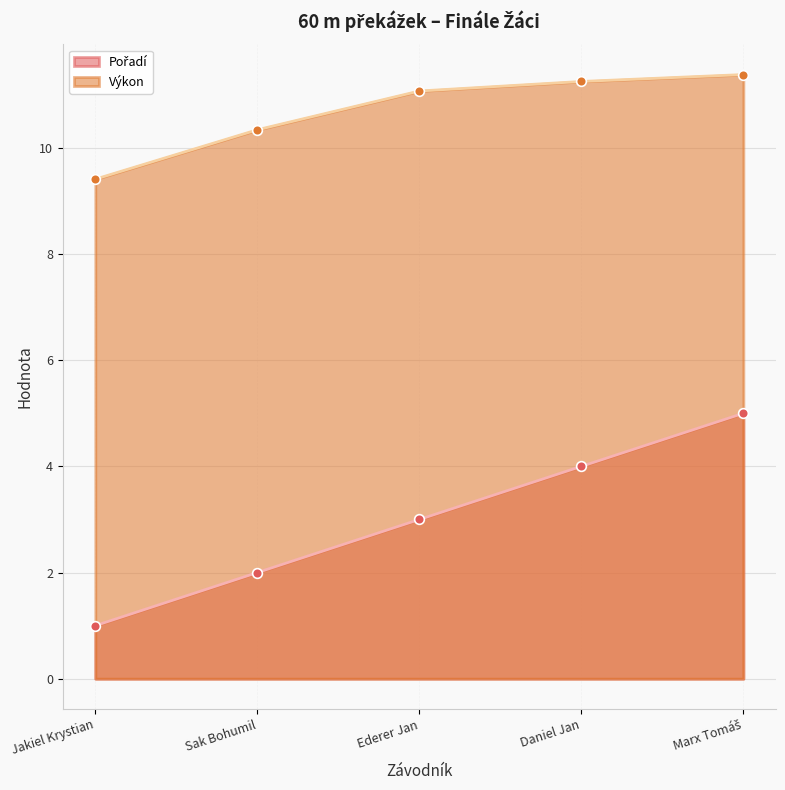

List the series in order of their overall mean, highest first.

Výkon, Pořadí